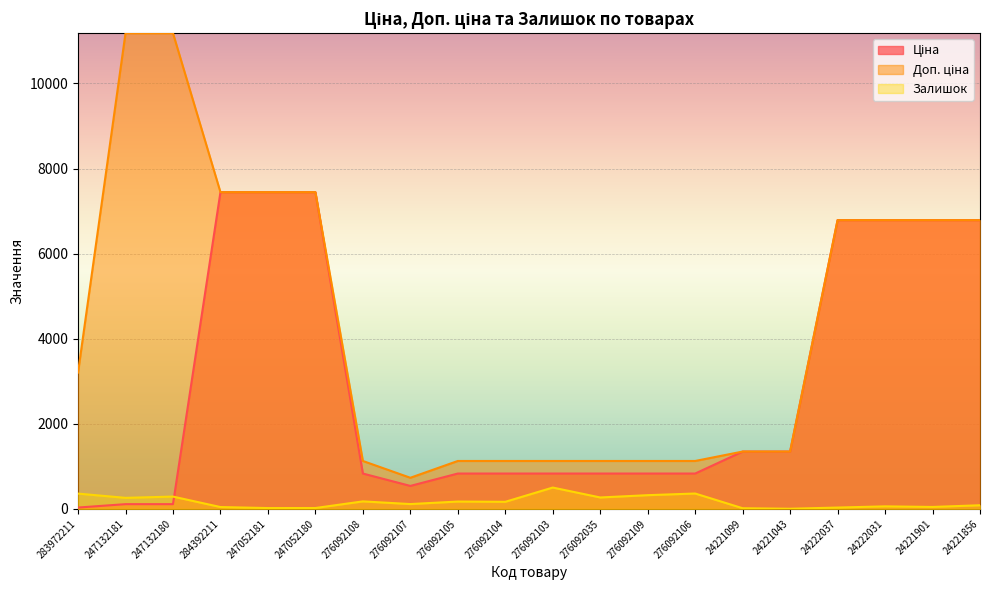

List the series in order of their peak value, highest first.

Доп. ціна, Ціна, Залишок